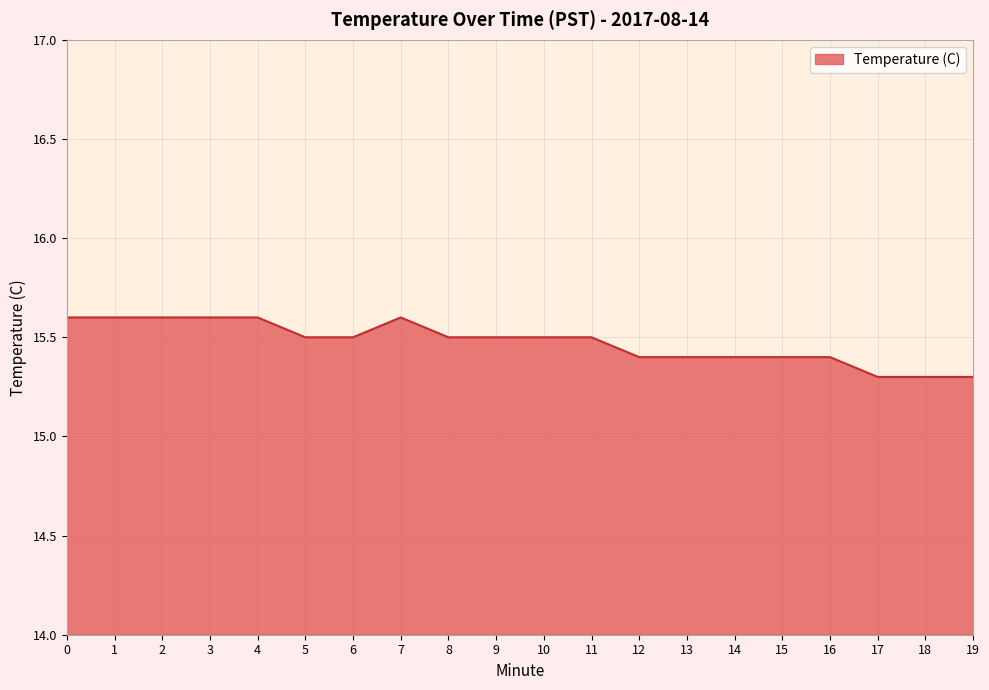

What is the difference between the maximum and minimum values?

0.3